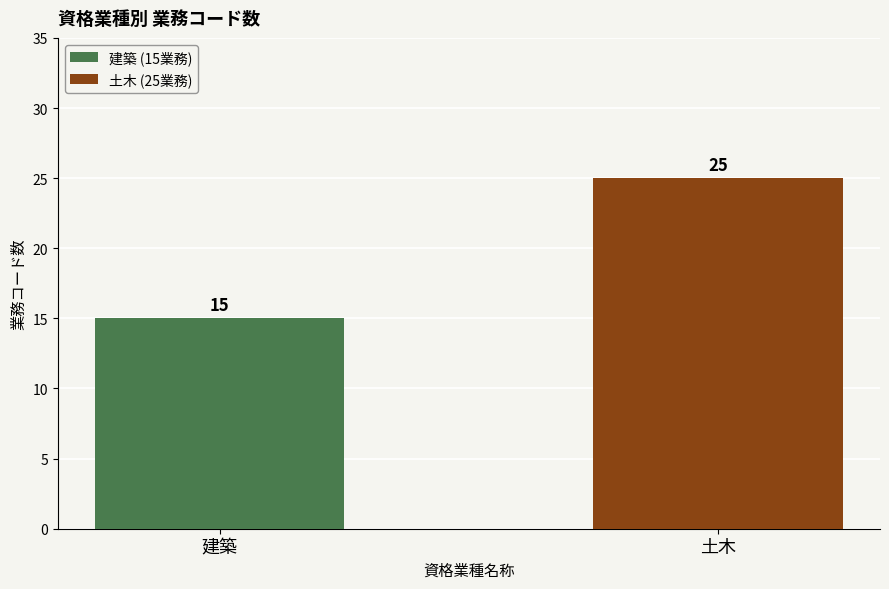

How many bars are there in total?

2